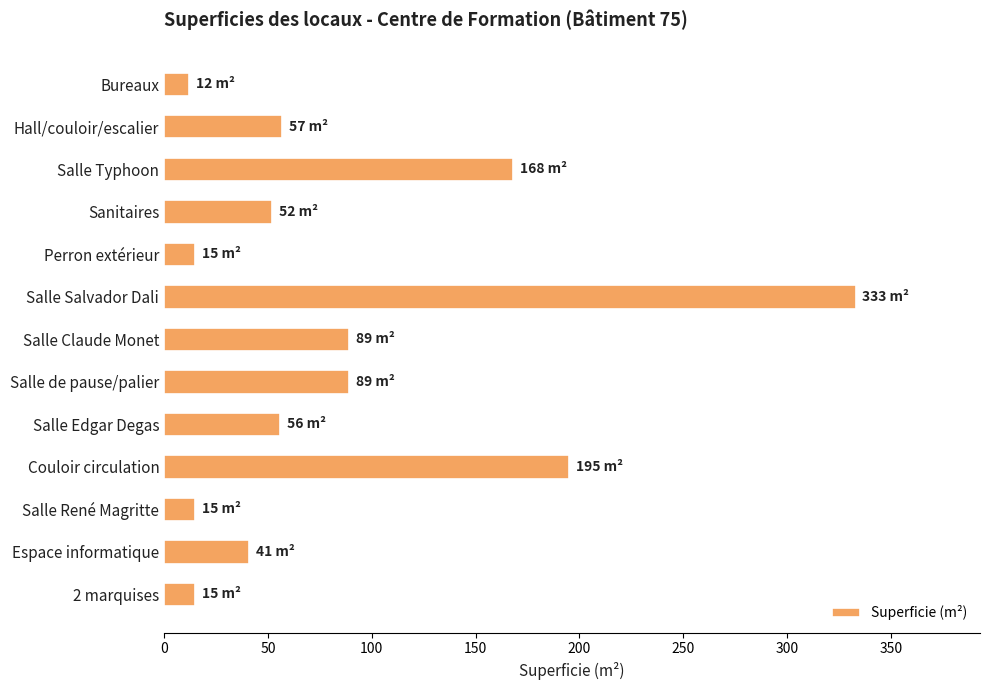

Does the chart contain stacked bars?

No